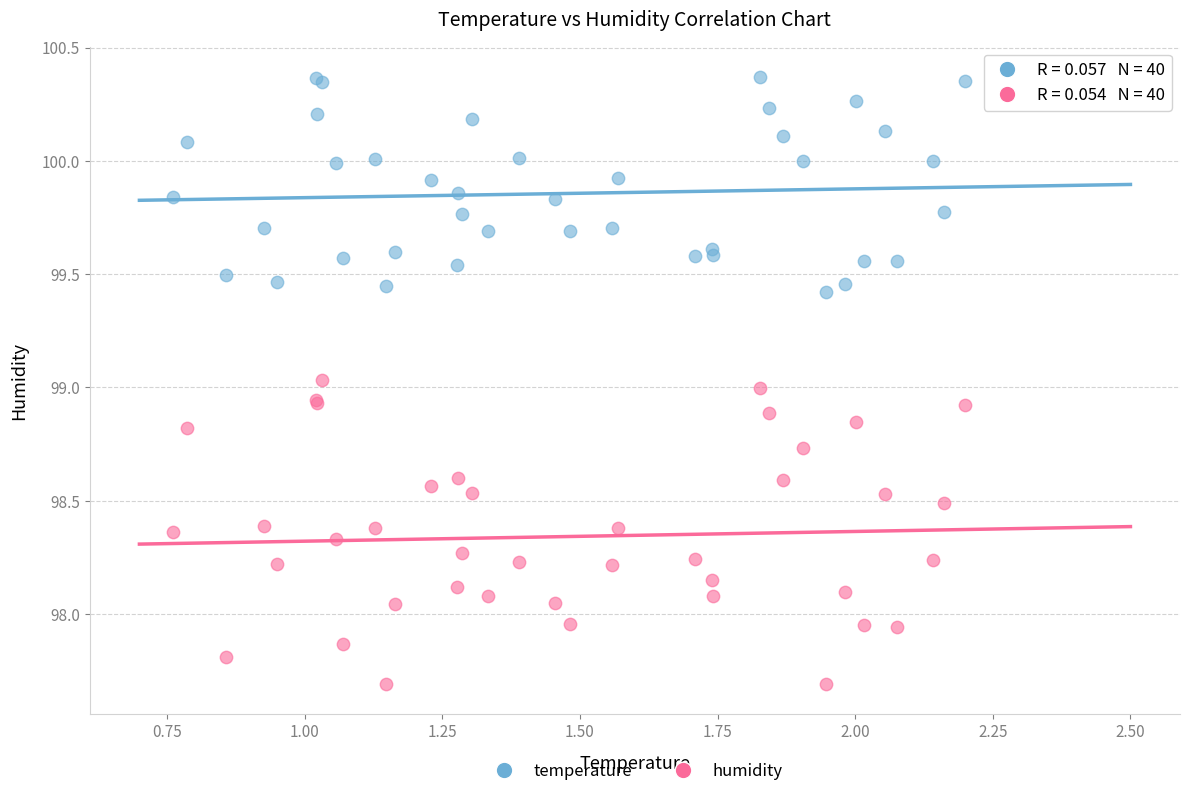

What are all the series names shown in the legend?

temperature, humidity